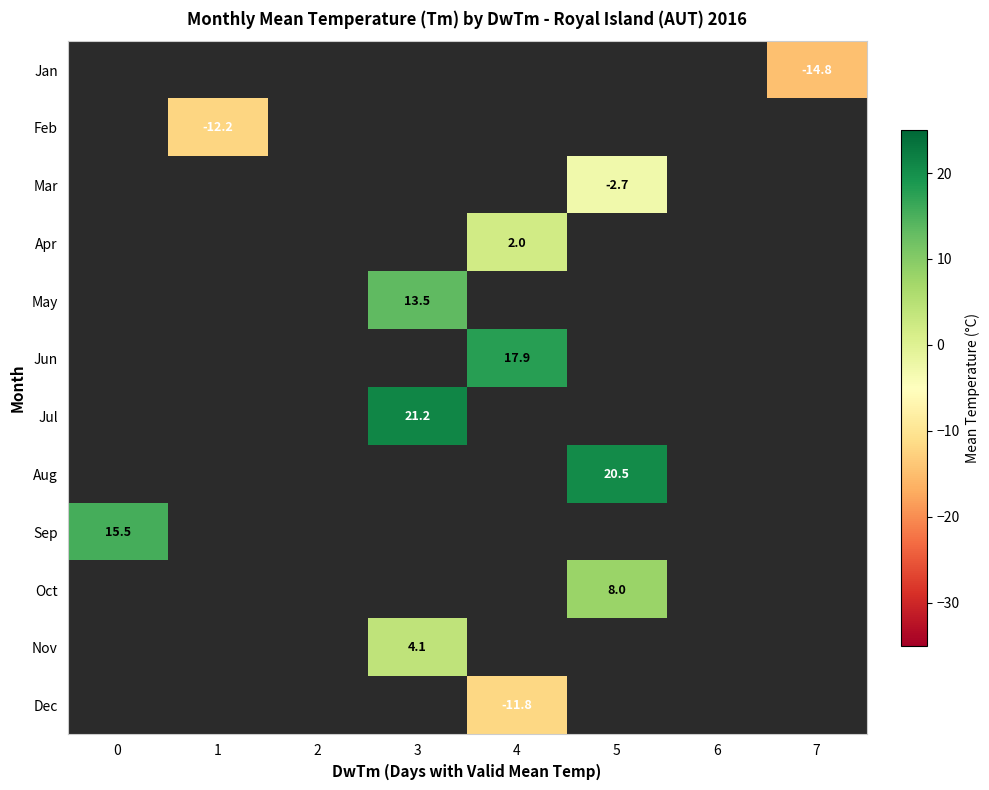

At which category does the chart reach its minimum across all series?

7